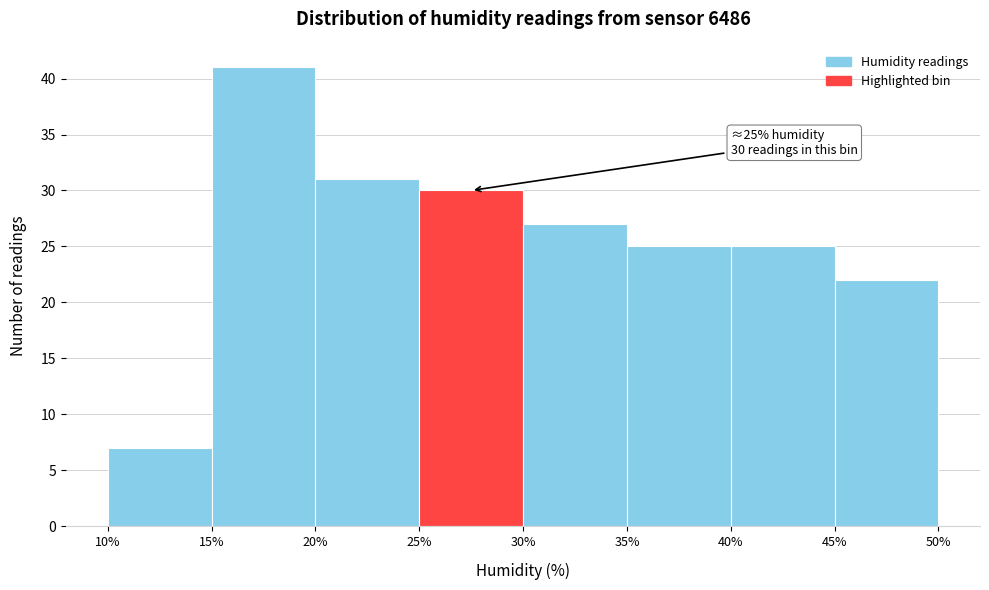

Over which range of the x-axis is the bar tallest?

15% to 20%